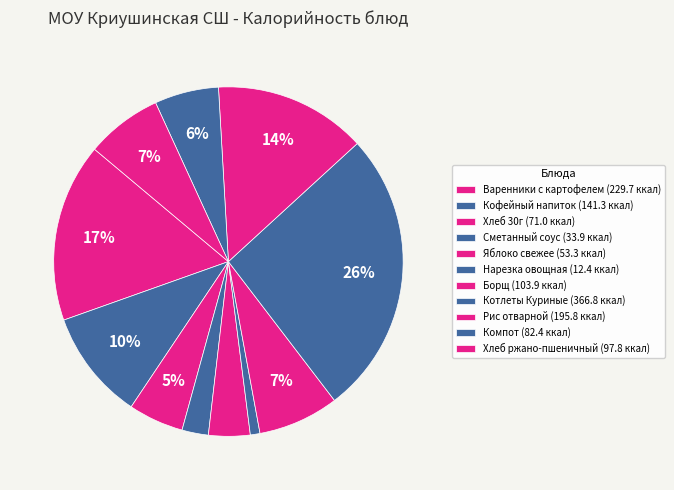

How many segments does this pie chart have?

11